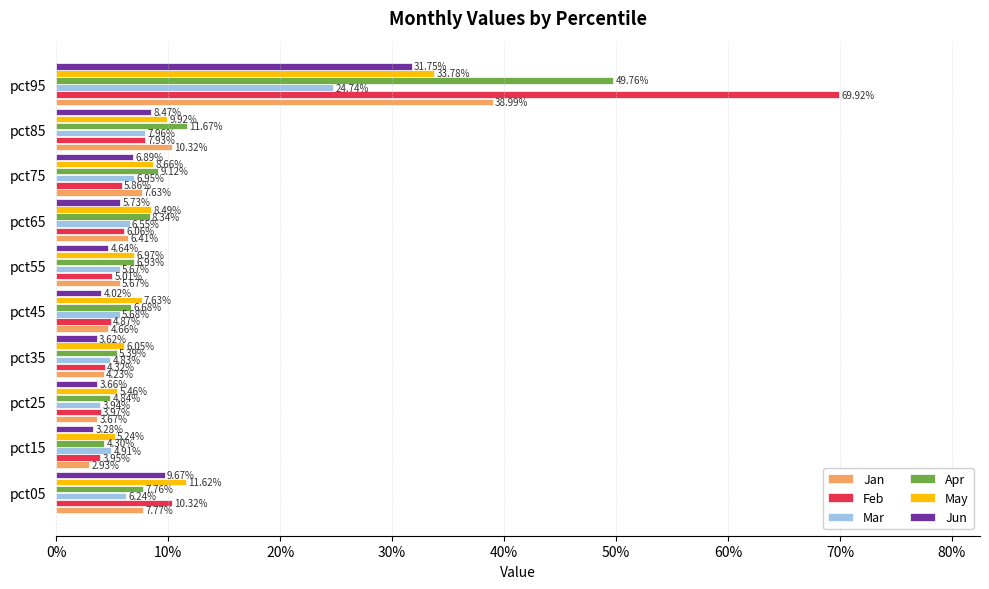

What are all the series names shown in the legend?

Jan, Feb, Mar, Apr, May, Jun